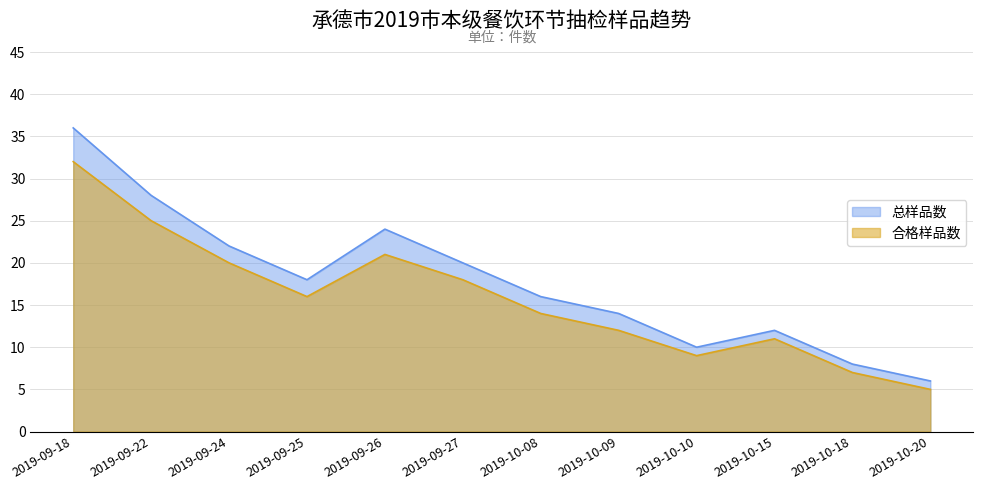

True or false: 总样品数 and 合格样品数 cross at least once.

False